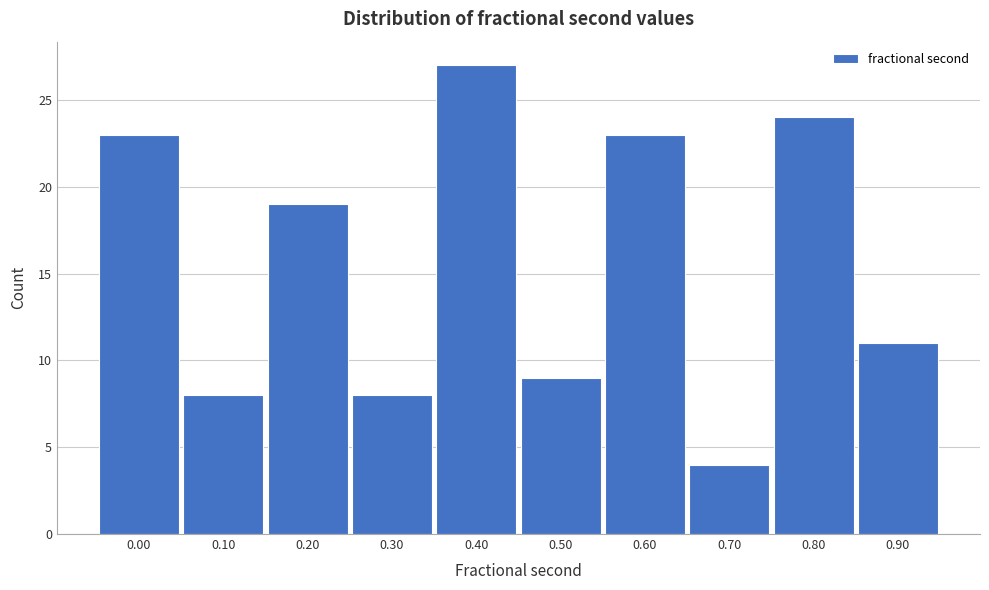

Reading left to right, list all the values displayed in this chart.

0.00=23	0.10=8	0.20=19	0.30=8	0.40=27	0.50=9	0.60=23	0.70=4	0.80=24	0.90=11